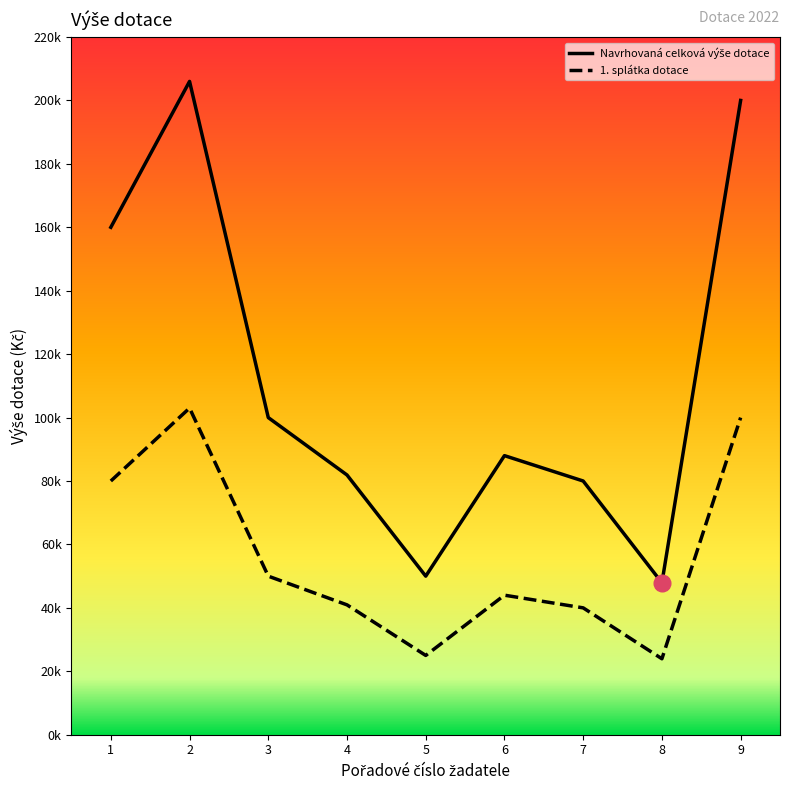

What is the average value of the Navrhovaná celková výše dotace series?

112644